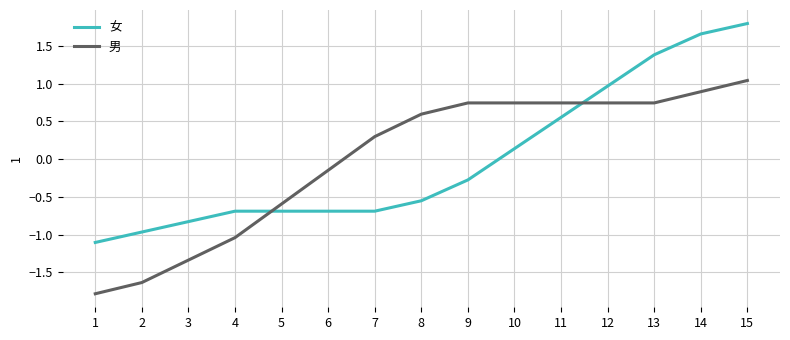

Is it true that 男 equals -2.8 at 2?

False